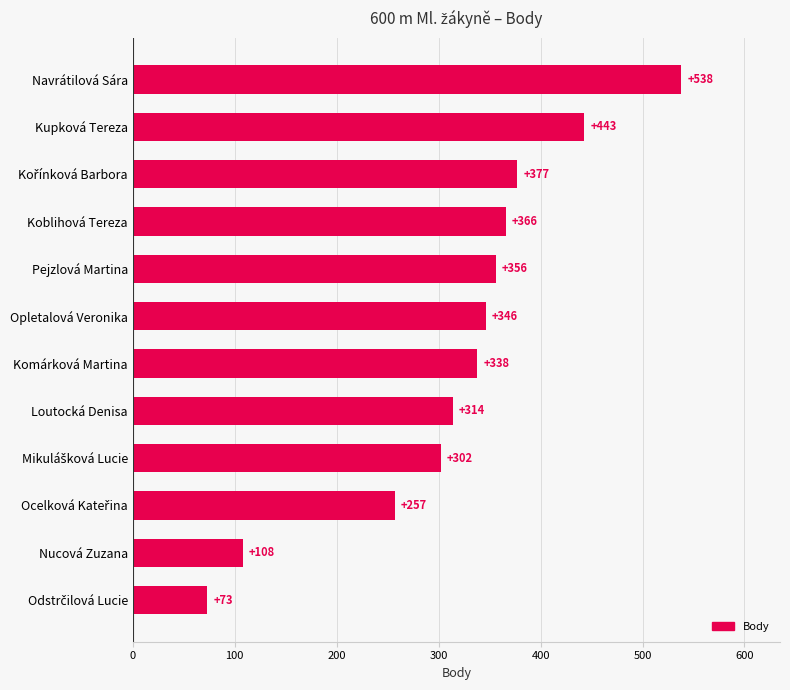

What is the smallest value displayed?

73